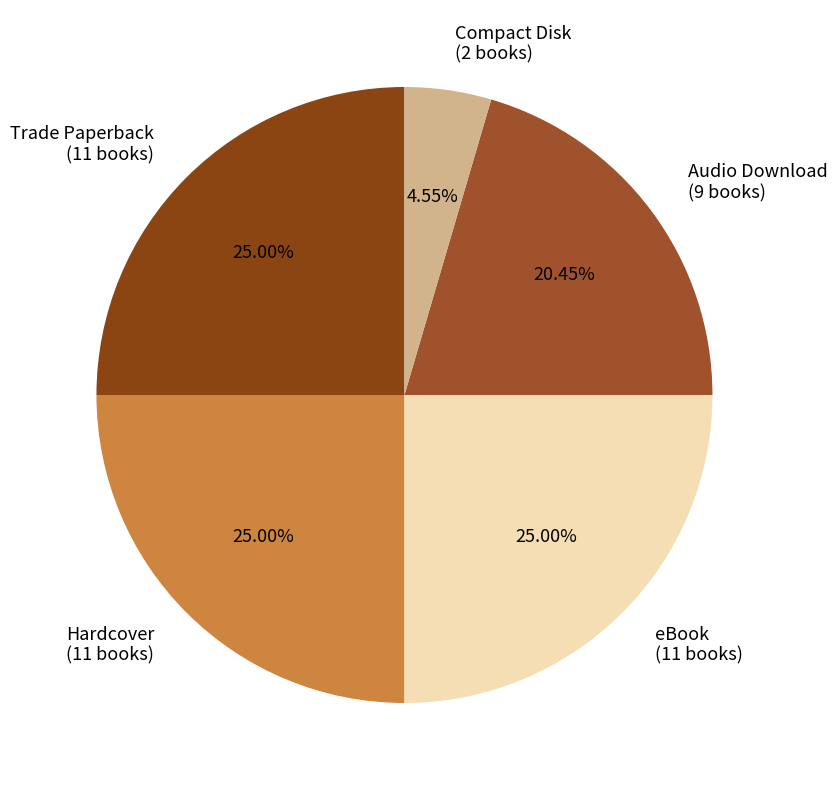

The Compact Disk slice represents 10% of the pie. True or false?

False